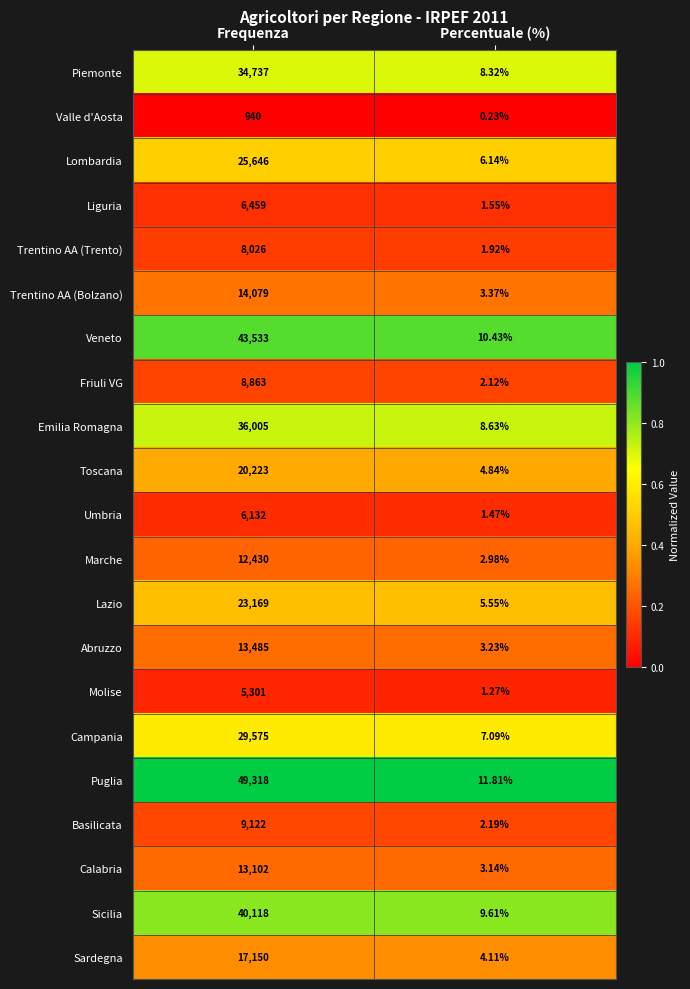

Is the value of Valle d'Aosta at Percentuale (%) greater than the value of Trentino AA (Trento) at Frequenza?

No